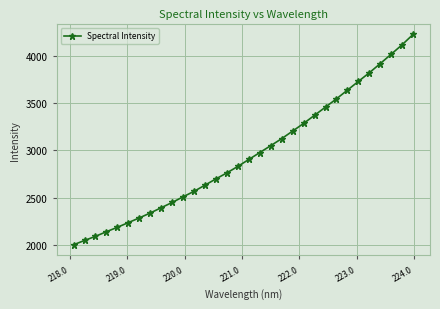

Does the chart display data point markers on the line(s)?

Yes